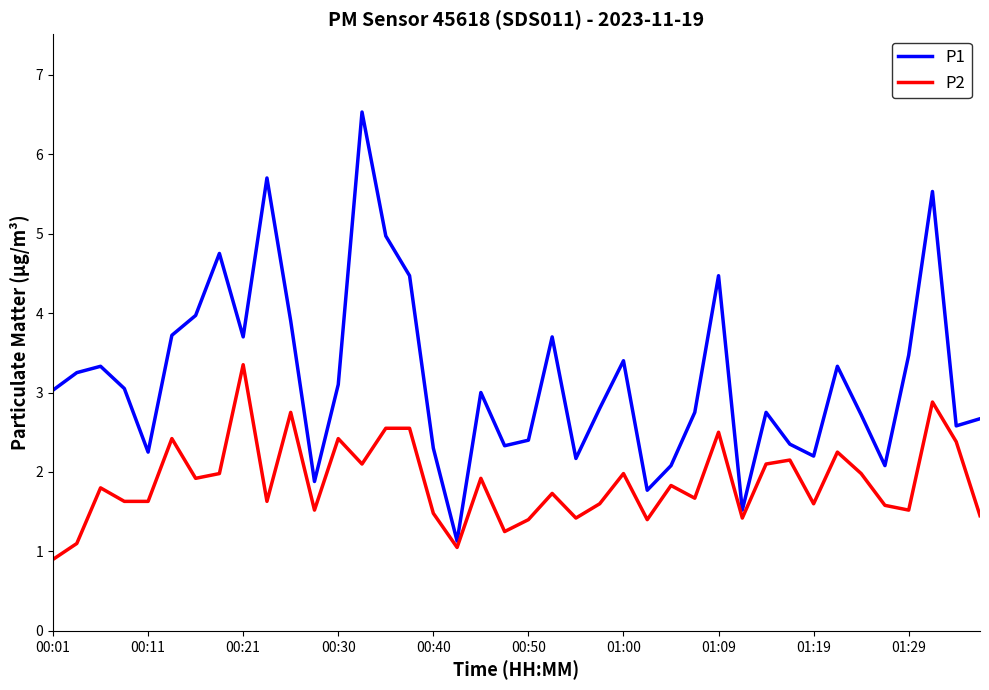

Rank the series by their average value, from lowest to highest.

P2, P1